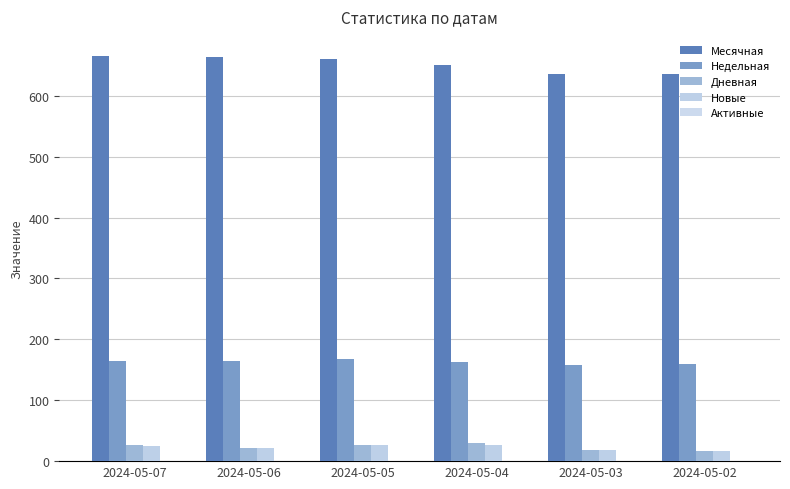

How many bars are there in each group?

4